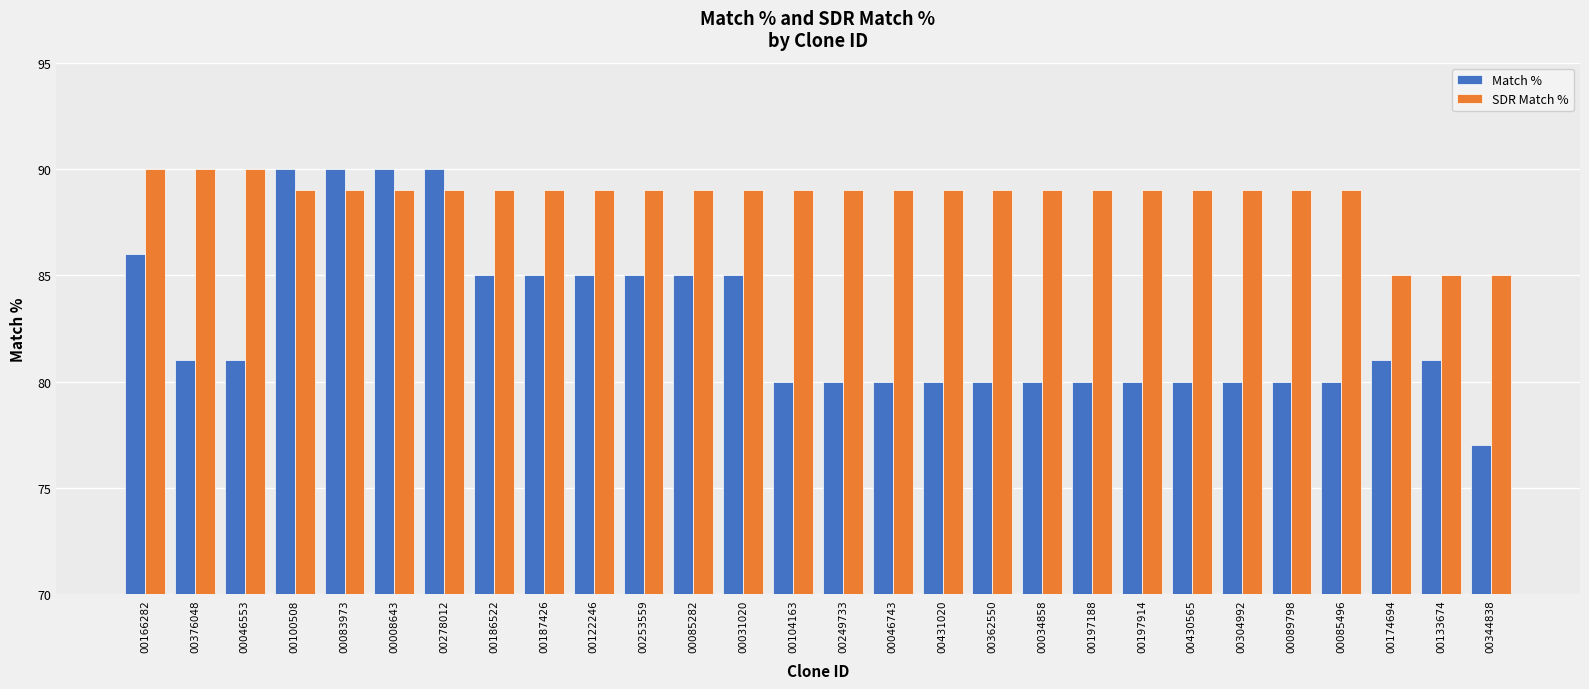

Rank the series at 00376048 from highest to lowest value.

SDR Match %, Match %